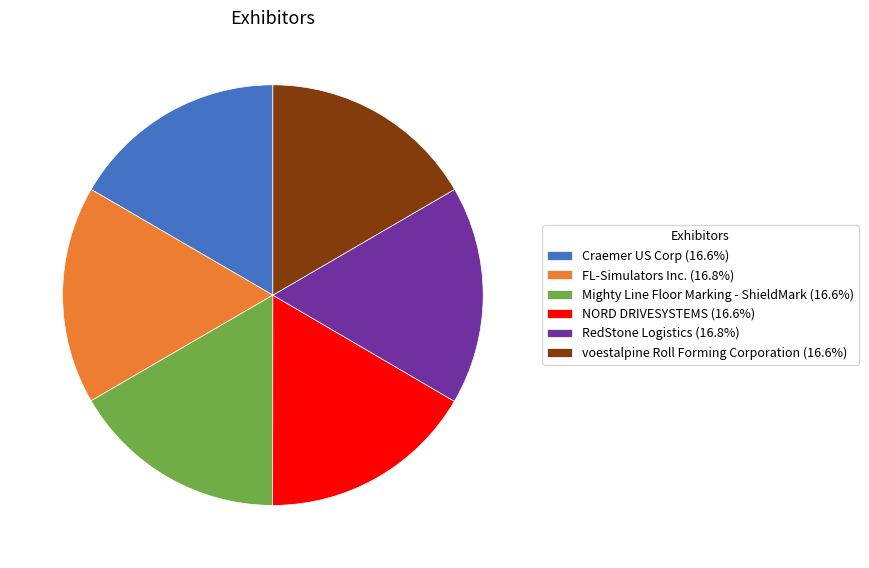

Is NORD DRIVESYSTEMS the majority of the pie?

No